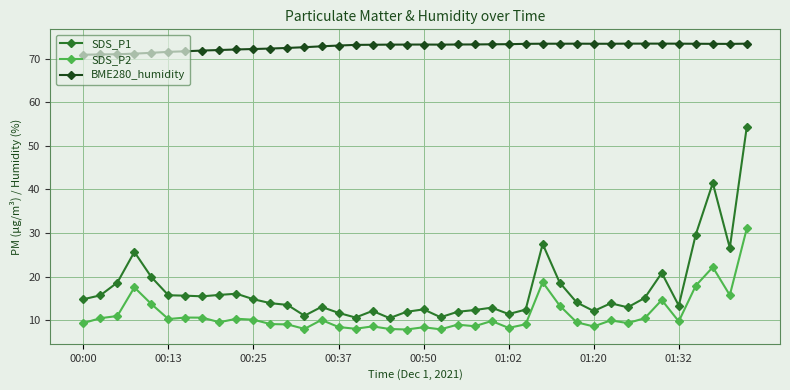

Which series has the largest total across all categories?

BME280_humidity